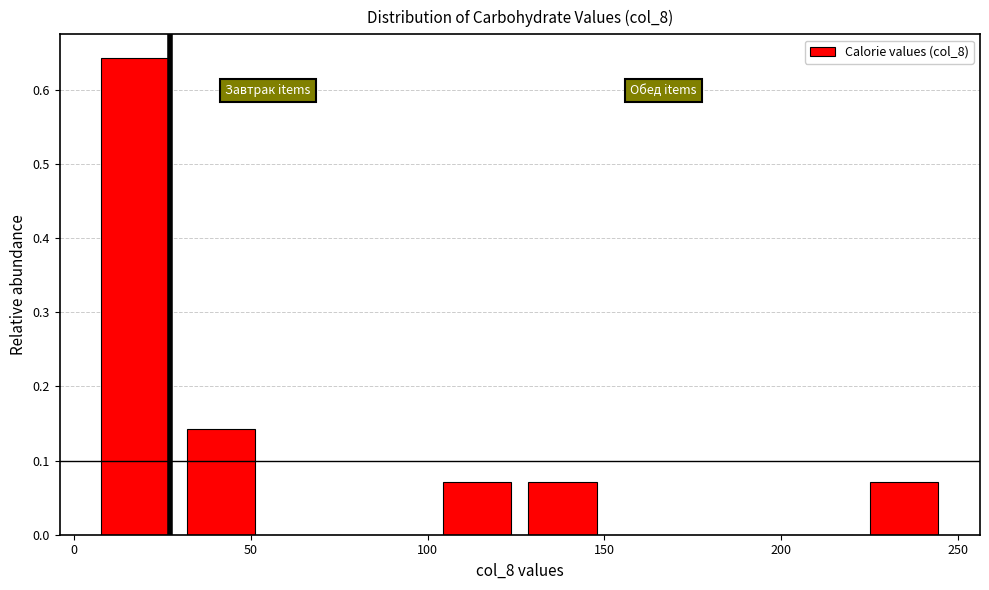

Reading left to right, transcribe this chart: for each bar, give the range it covers on the x-axis and its height. Neither the bar edges nor the heights are printed on the chart, so give them approximately, as read against the axes.

5 to 30: 0.64
30 to 55: 0.14
55 to 80: 0
80 to 100: 0
100 to 125: 0.07
125 to 150: 0.07
150 to 175: 0
175 to 200: 0
200 to 225: 0
225 to 245: 0.07